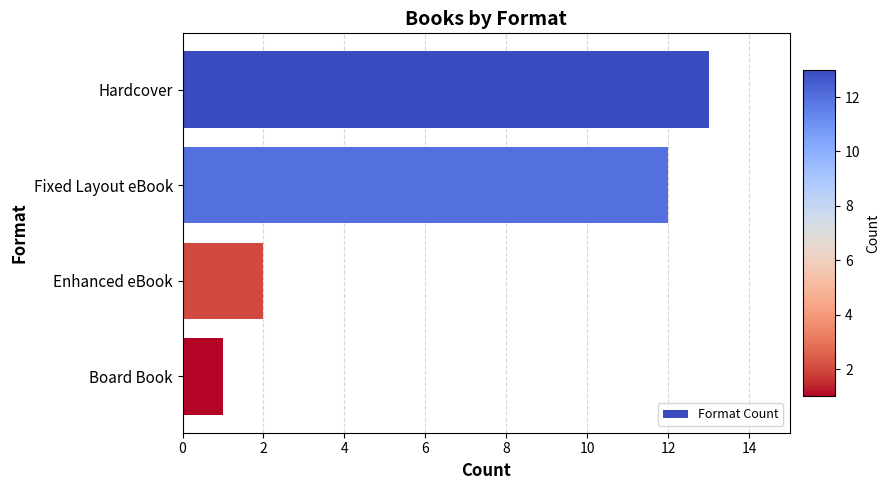

Is it true that the value at Board Book is 0?

False